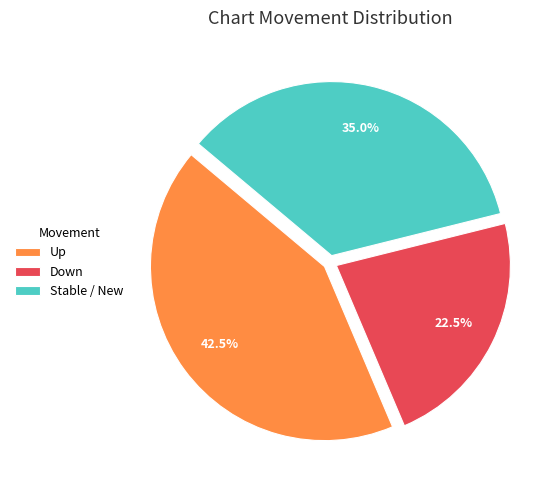

Do Up and Down together represent more than half of the pie?

Yes